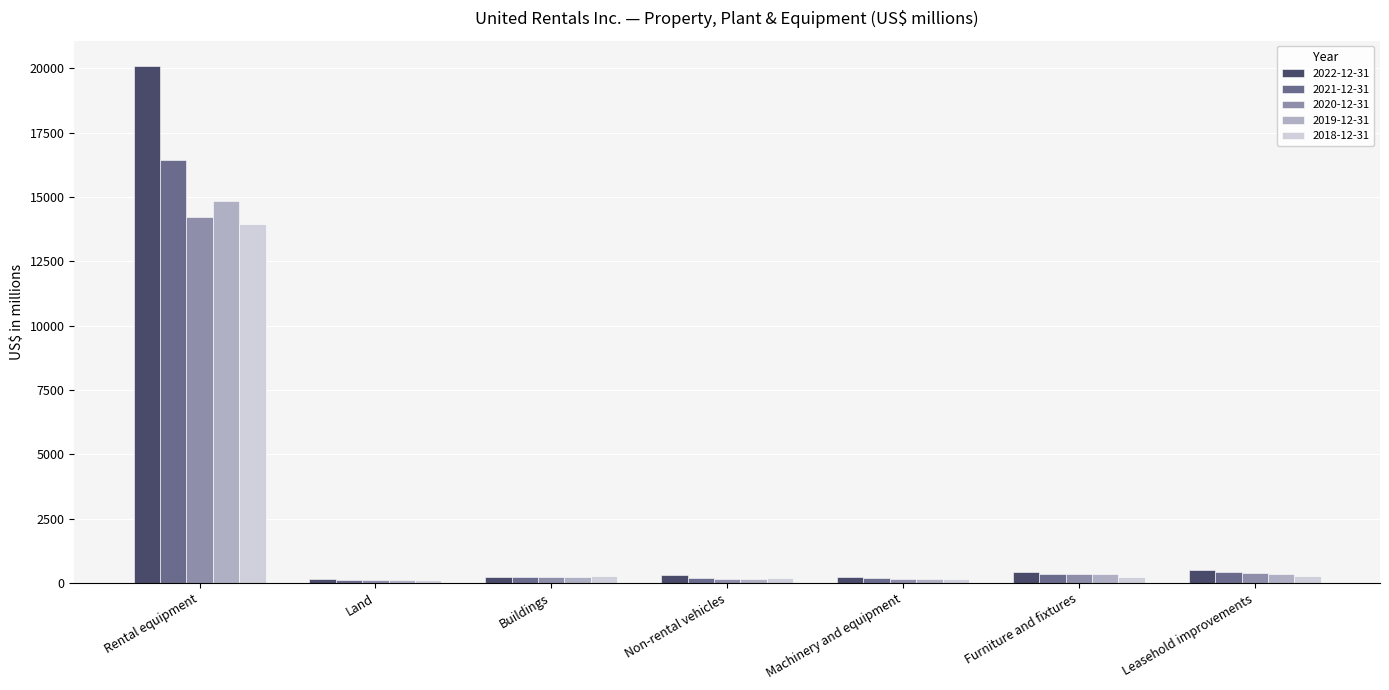

Rank the series by their maximum value, from lowest to highest.

2018-12-31, 2020-12-31, 2019-12-31, 2021-12-31, 2022-12-31